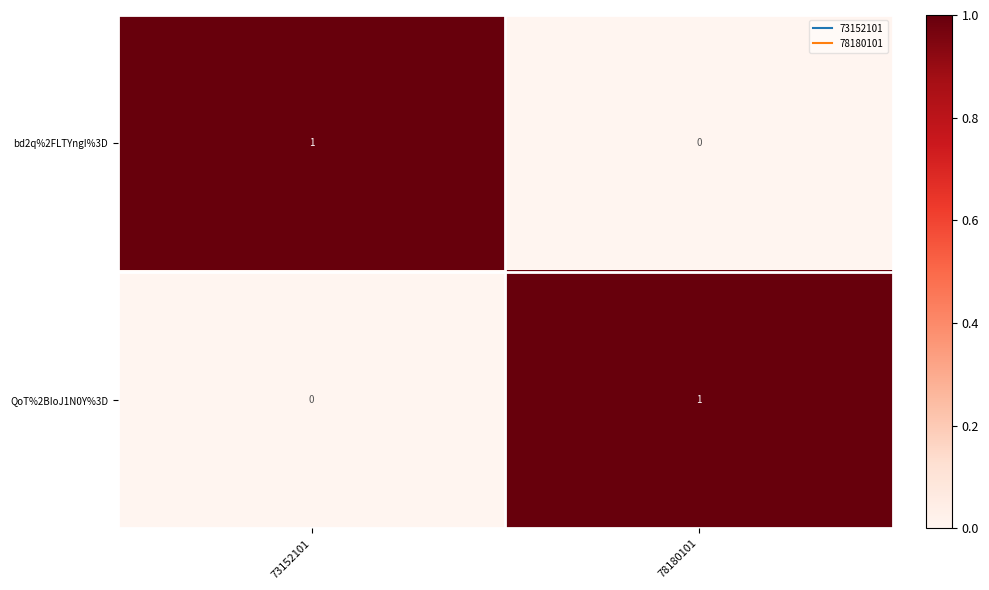

What is the difference between the highest and lowest values at 78180101?

1